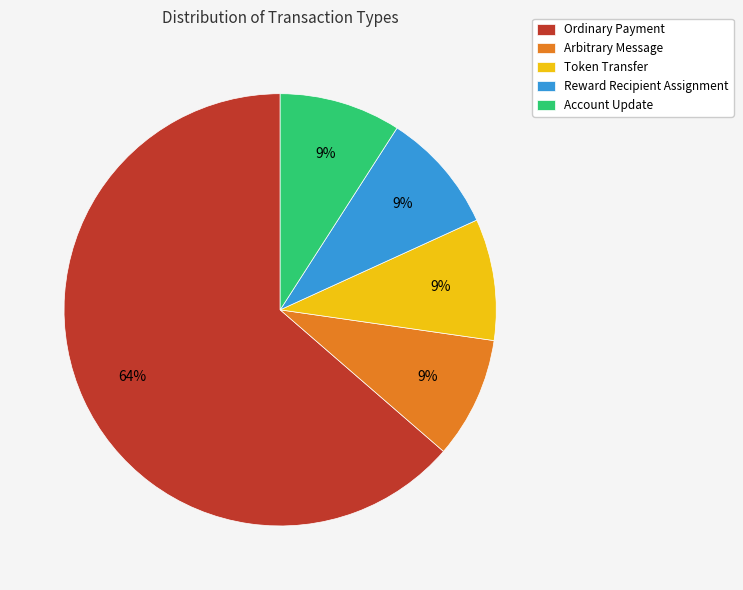

Does Ordinary Payment represent more than half of the total?

Yes